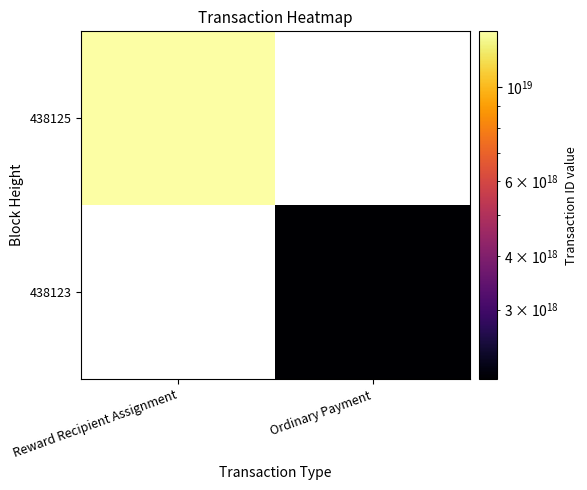

List the labels in order of 438123 value, largest first.

Reward Recipient Assignment, Ordinary Payment